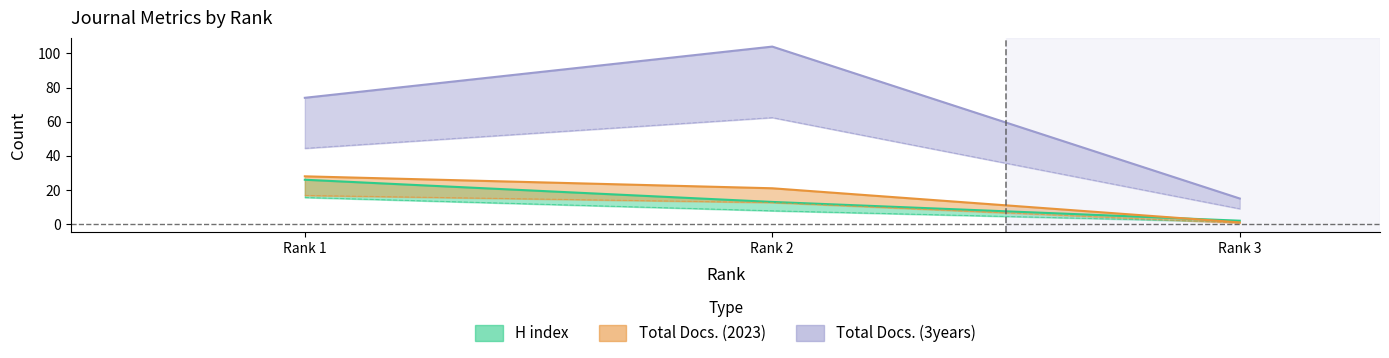

Is the value of H index at Rank 3 greater than the value of Total Docs. (3years) at Rank 3?

No